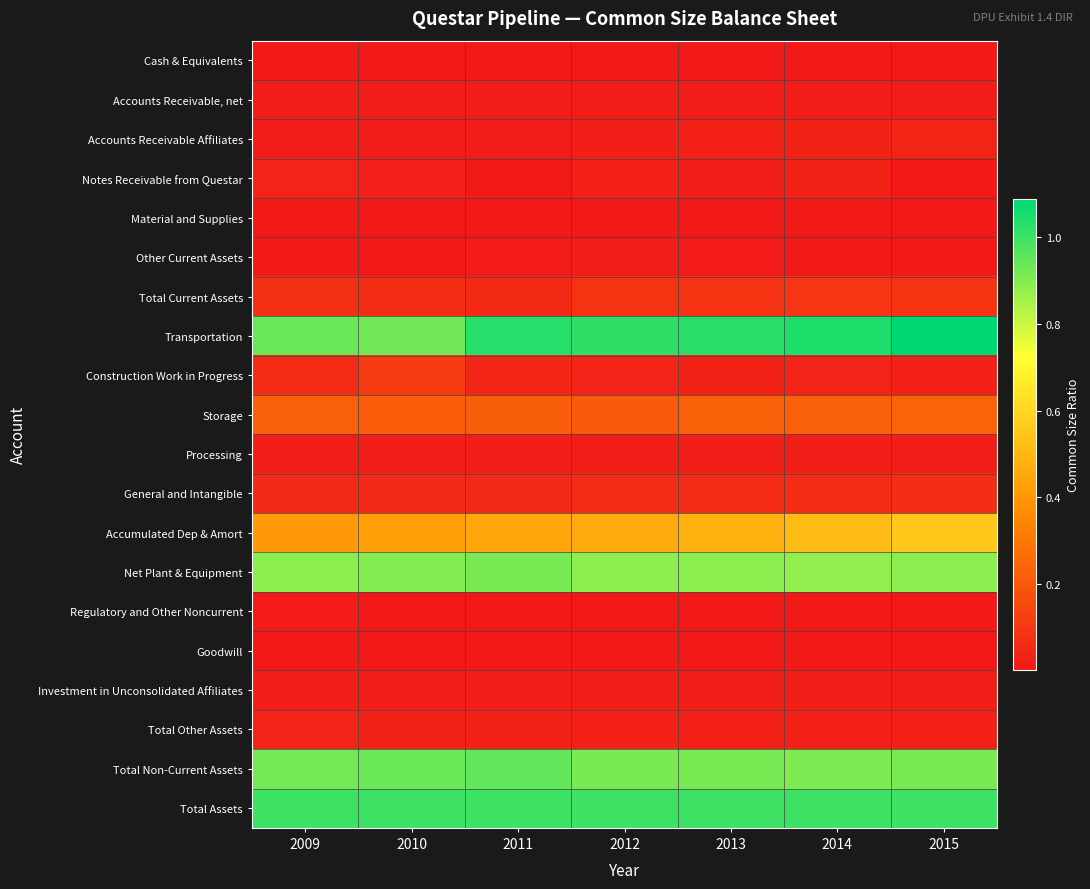

Count the number of categories in the chart.

7